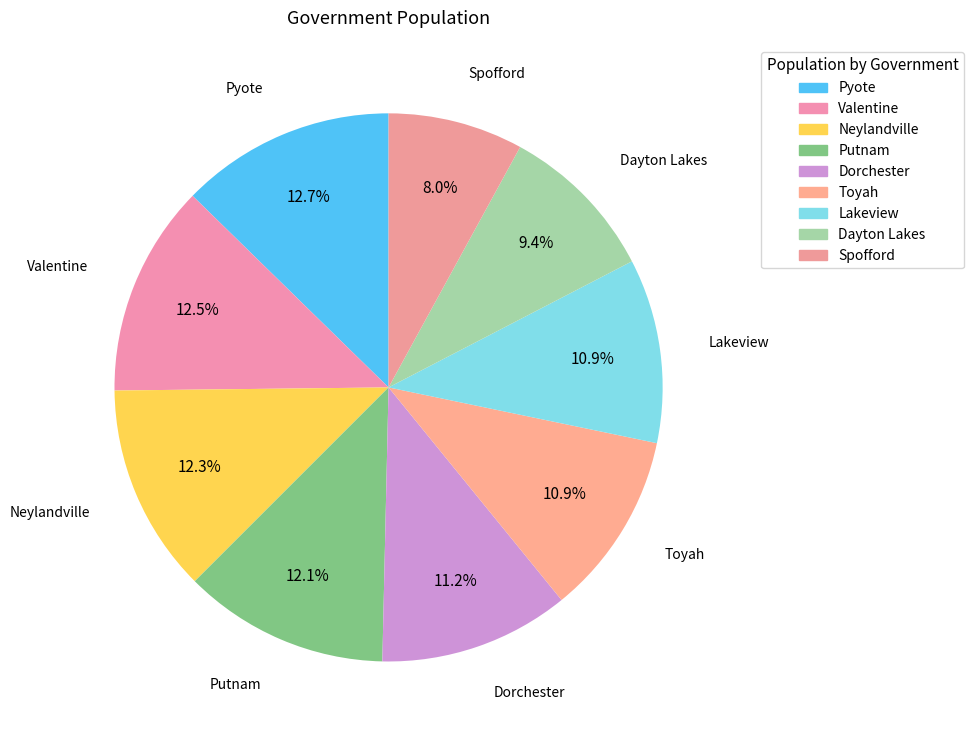

To the nearest percent, what portion does Dayton Lakes represent?

9%